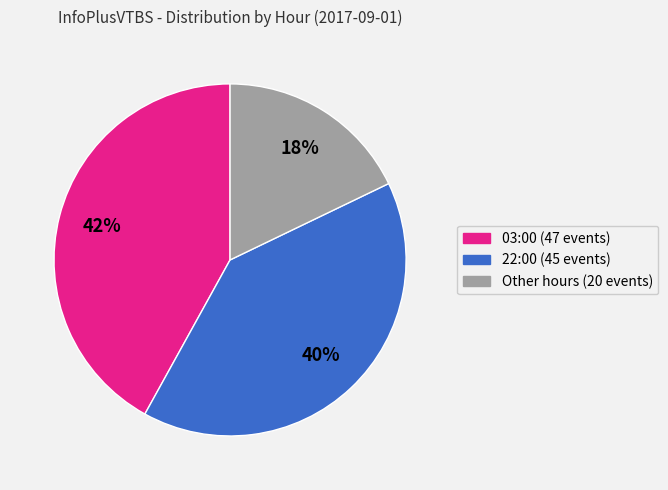

To the nearest percent, what is the difference between the largest and smallest slice percentages?

24%